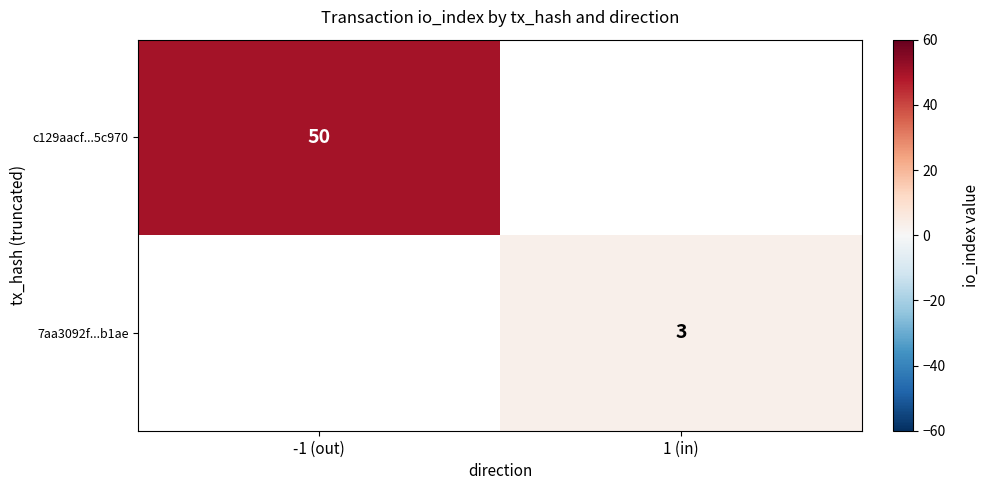

True or false: c129aacf...5c970 has a value of 50 at -1 (out).

True